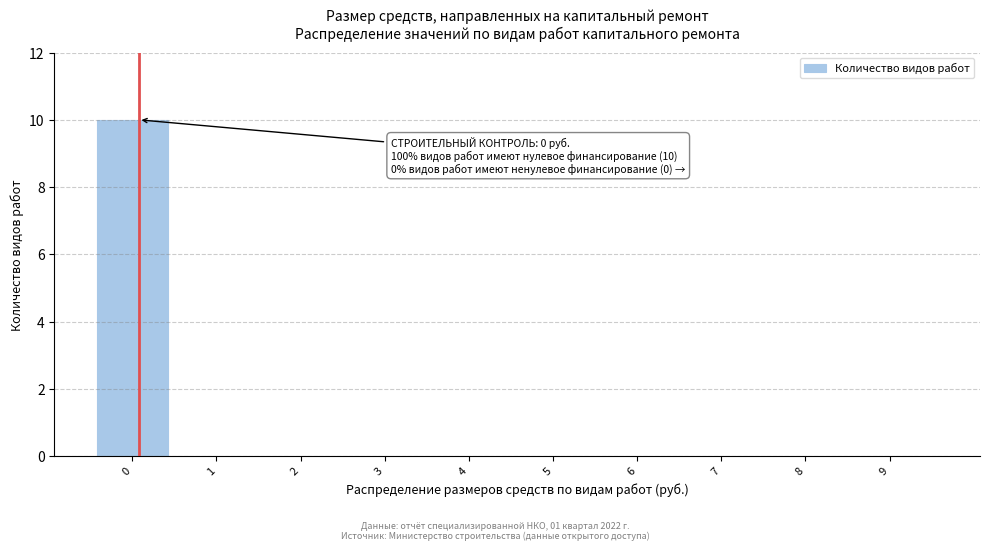

Reading left to right, transcribe all the data shown in this chart.

0=10	1=0	2=0	3=0	4=0	5=0	6=0	7=0	8=0	9=0